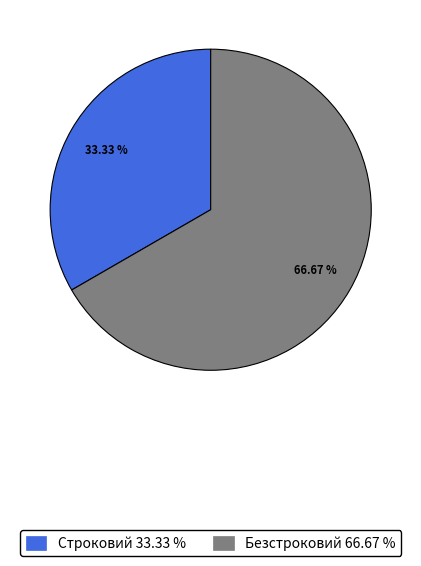

Is there a majority slice in this chart?

Yes